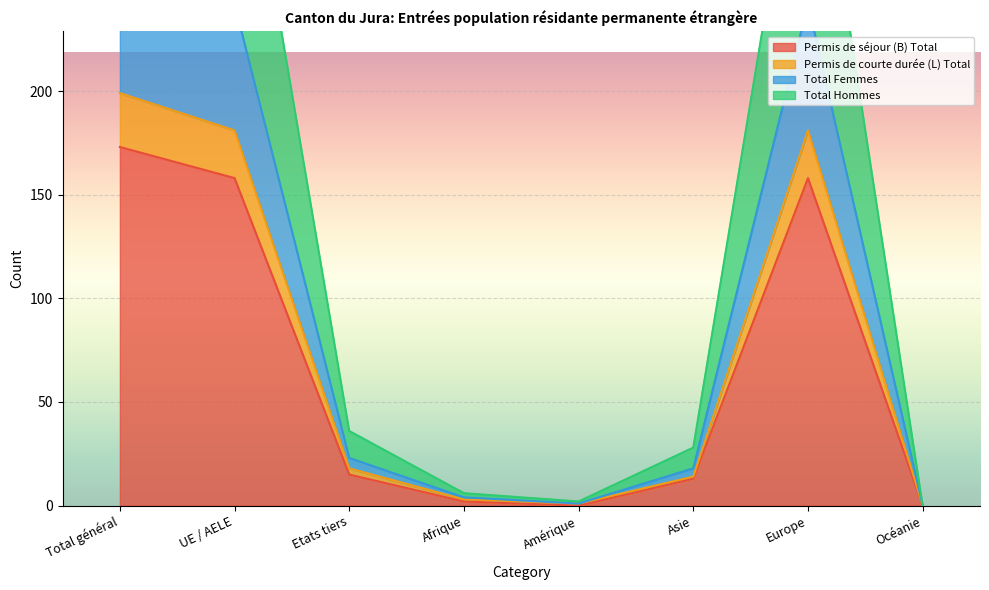

What is the spread (max minus min) of values at Asie?

15